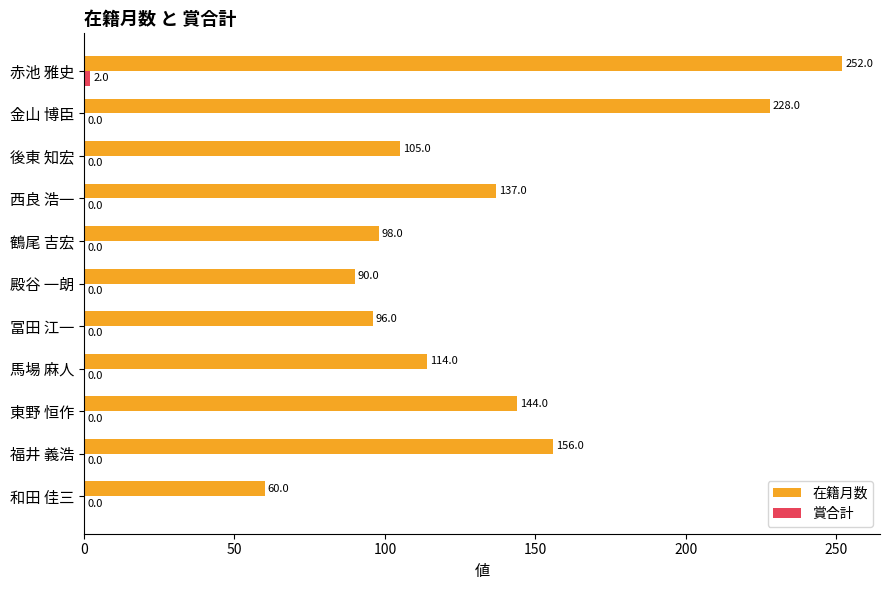

The 在籍月数 series shows 114 at 馬場 麻人. True or false?

True